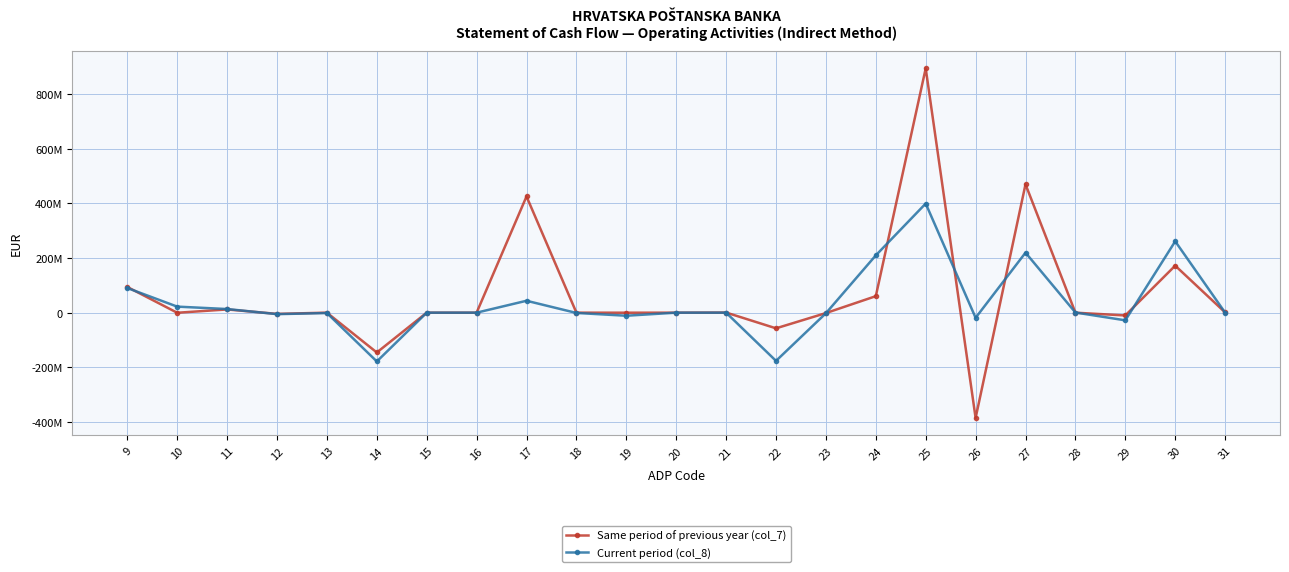

What is the difference between the Current period (col_8) values at 22 and 29?

148368993